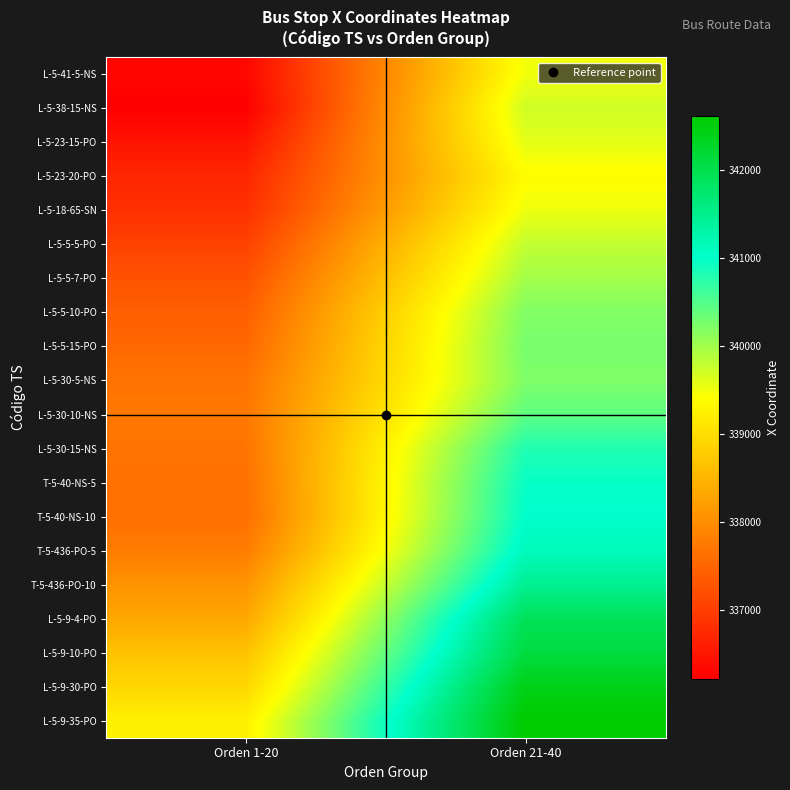

What is the difference between the highest and lowest values at Orden 21-40?

3240.0